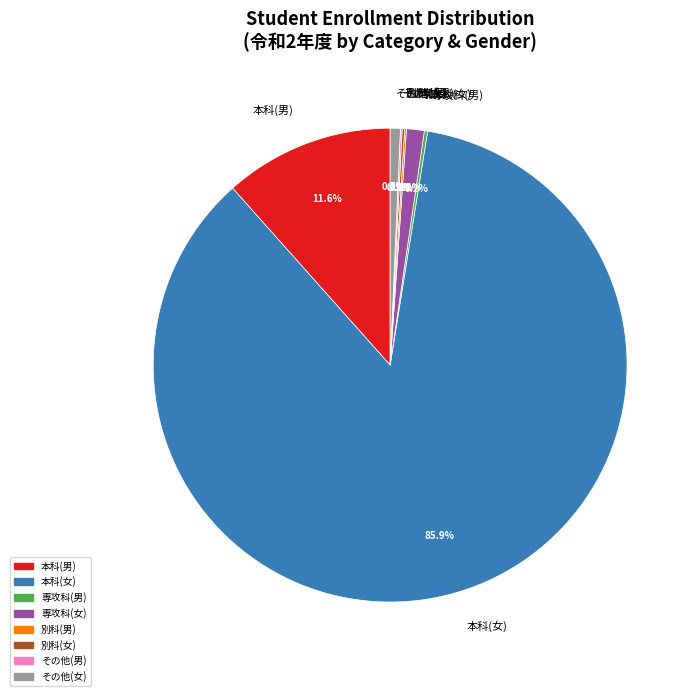

Is the sum of 本科(男) and その他(女) greater than half?

No